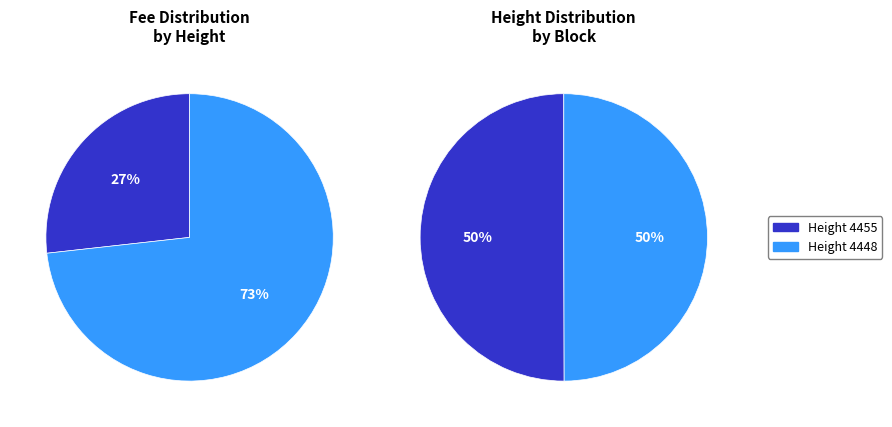

Count the number of slices in the pie.

2